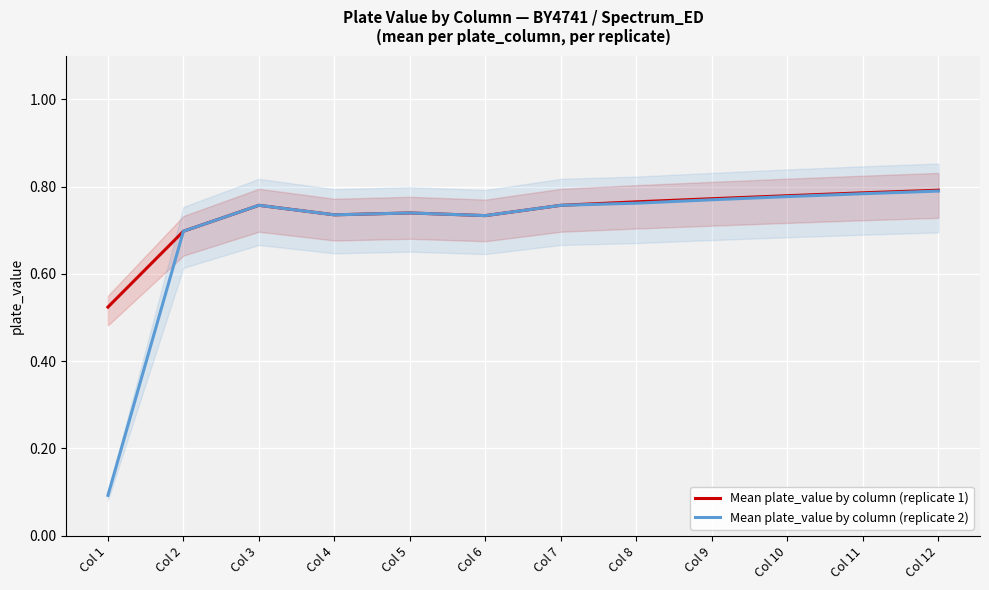

Read the Mean plate_value by column (replicate 1) value at Col 1.

0.5